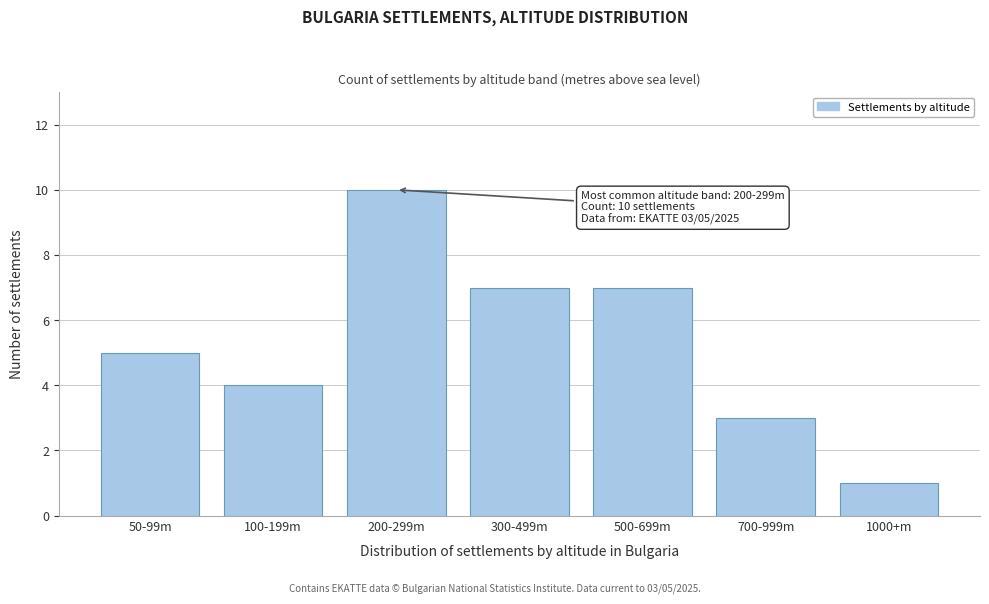

Reading right to left, list all the values displayed in this chart.

1000+m=1	700-999m=3	500-699m=7	300-499m=7	200-299m=10	100-199m=4	50-99m=5